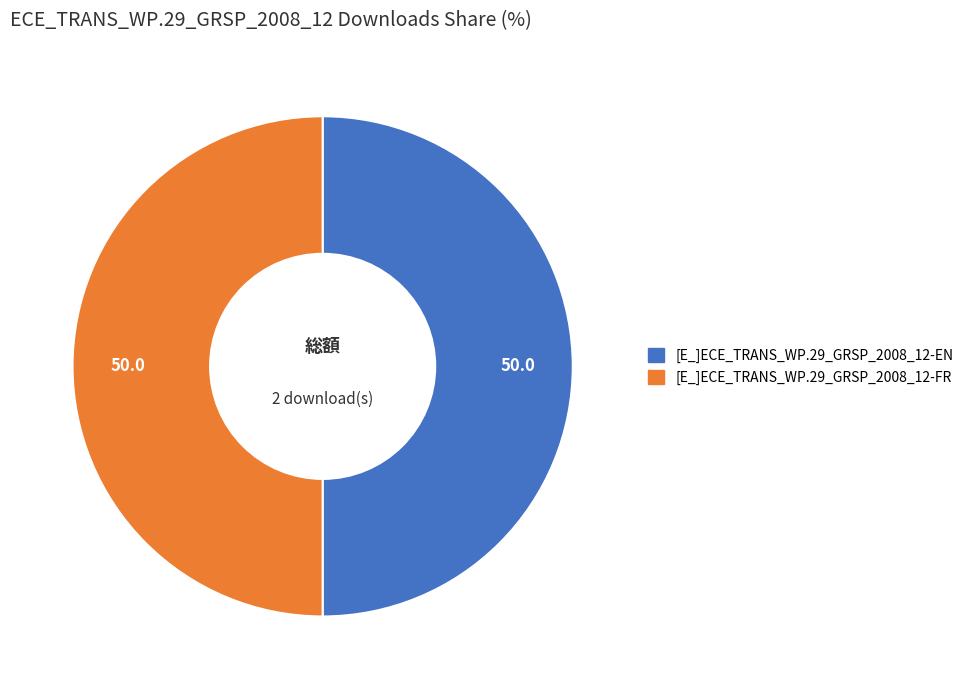

Is it true that [E_]ECE_TRANS_WP.29_GRSP_2008_12-EN is 50% of the pie?

True